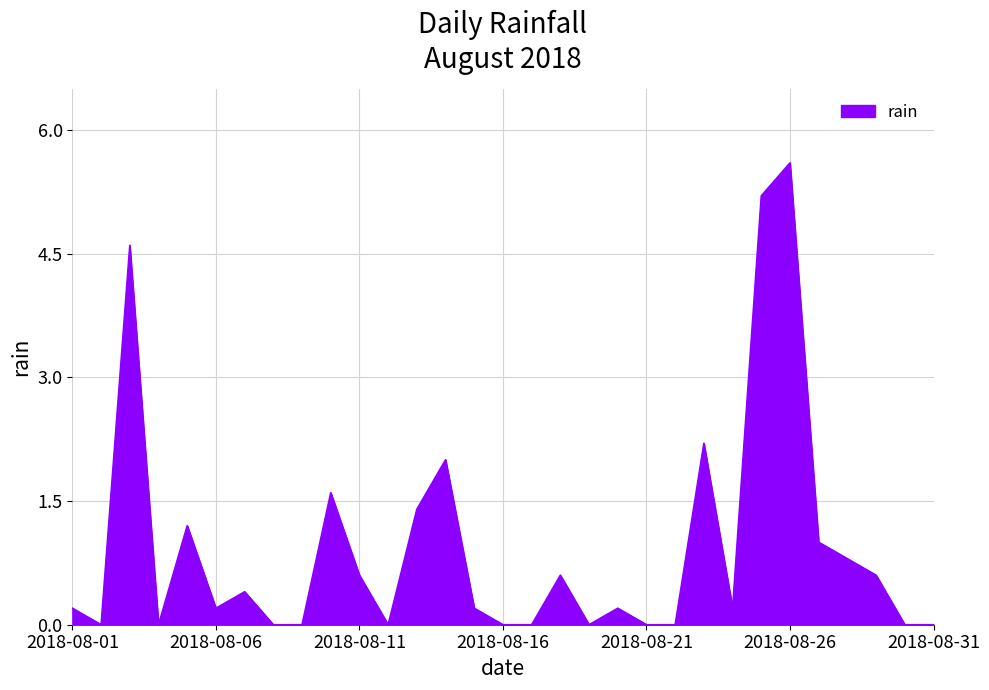

What is the greatest value displayed?

5.6